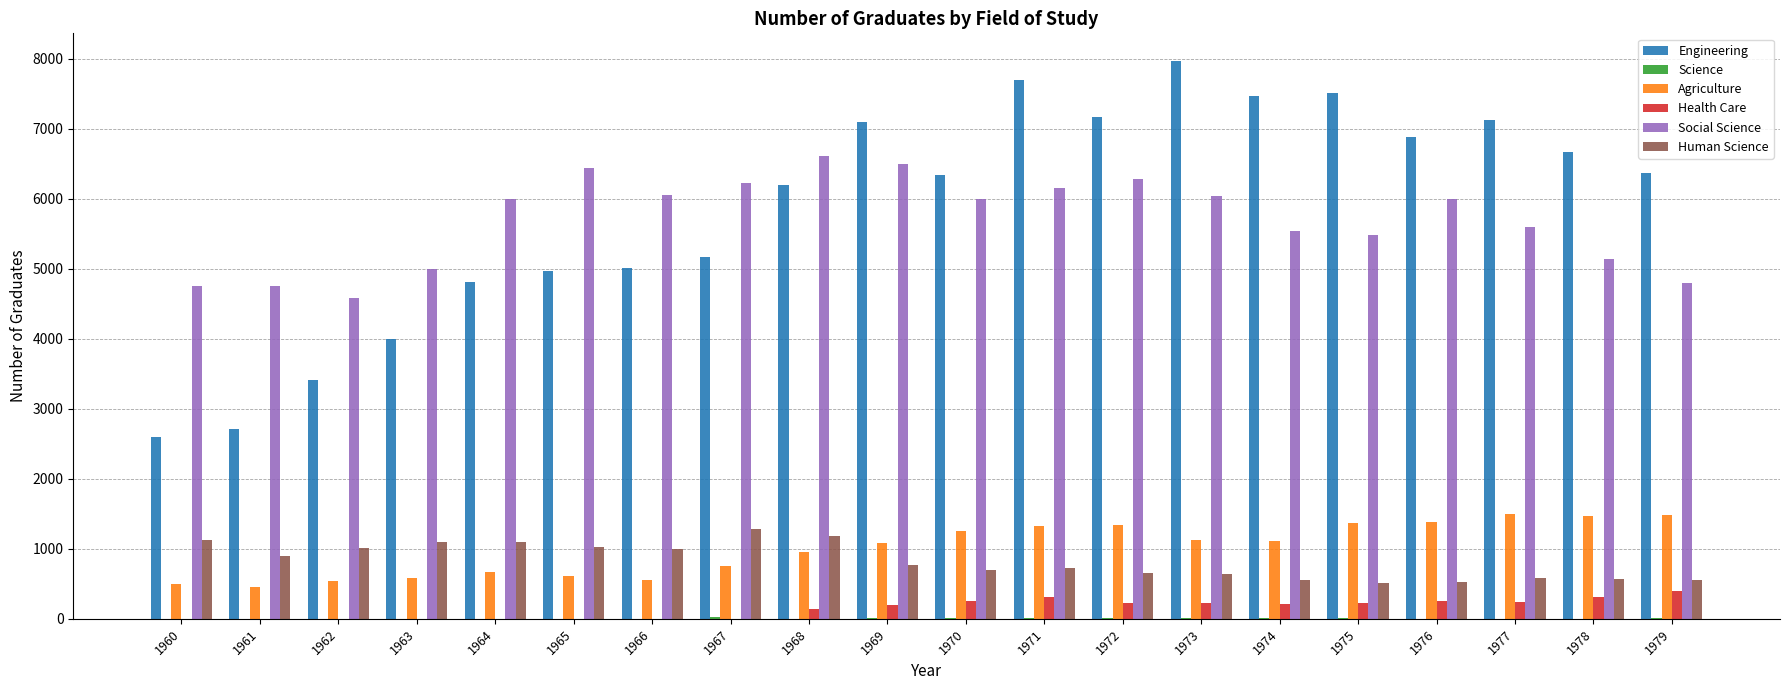

Are the bars grouped side by side (vs. stacked)?

Yes